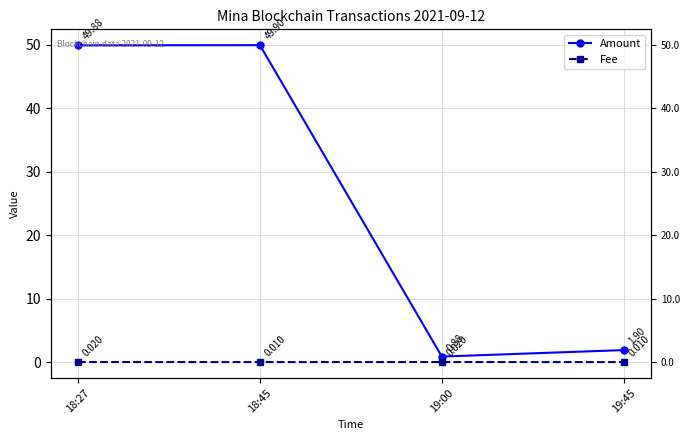

Does the chart display data point markers on the line(s)?

Yes